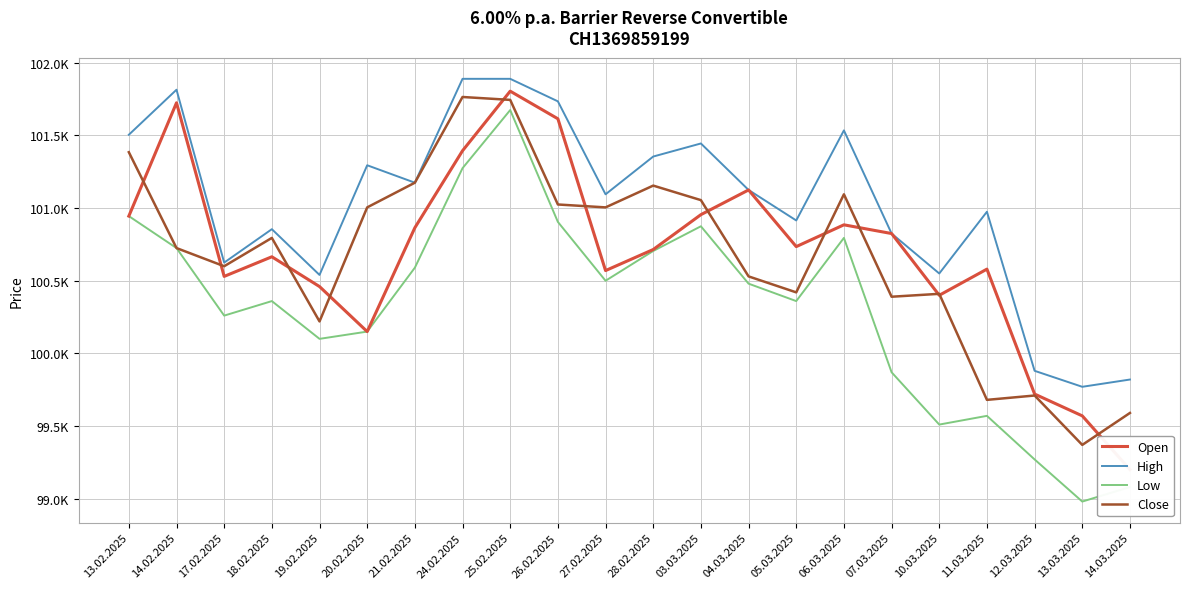

Count the number of categories in the chart.

22